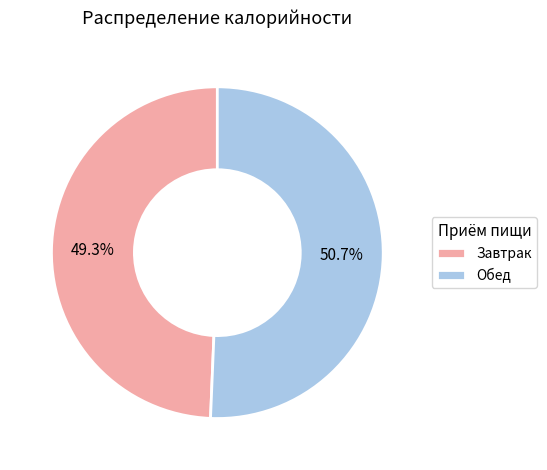

Combined, do Завтрак and Обед account for over 50%?

Yes